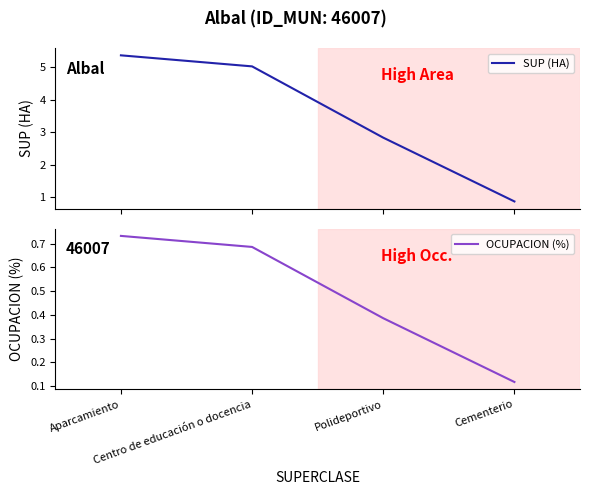

What value does the OCUPACION (%) series have at Cementerio?

0.1